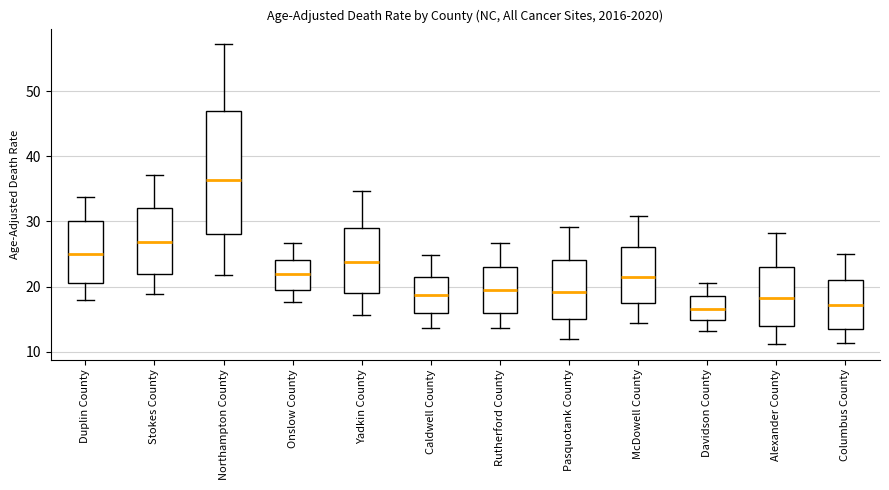

Which box is the tallest, from its lower edge to its upper edge?

Northampton County